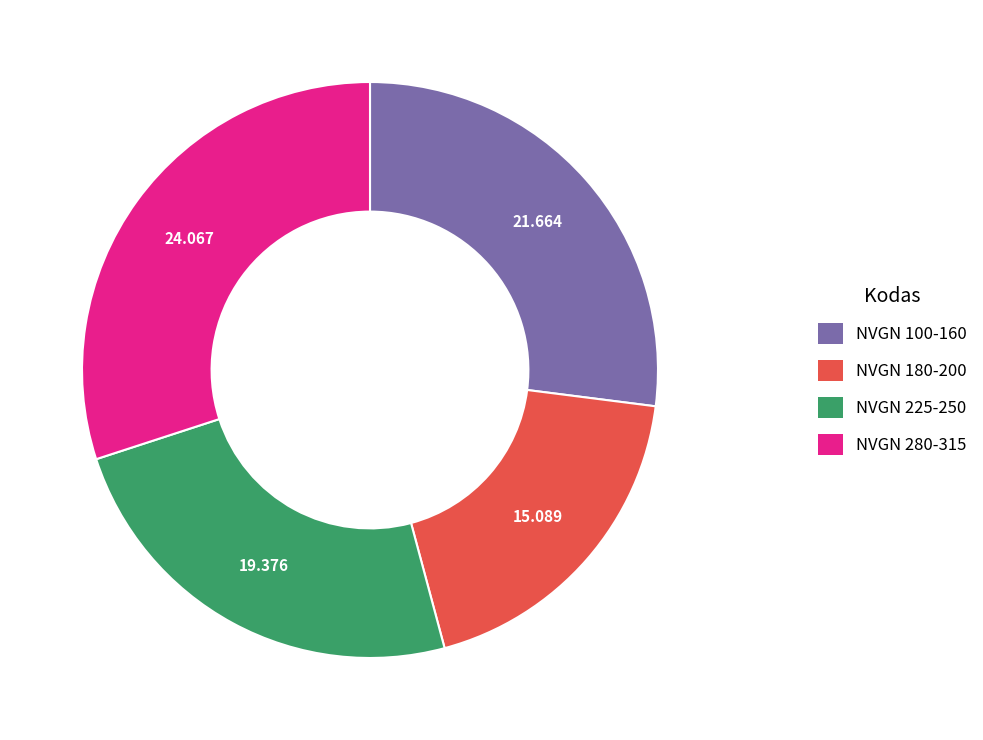

How many slices are in this pie chart?

4